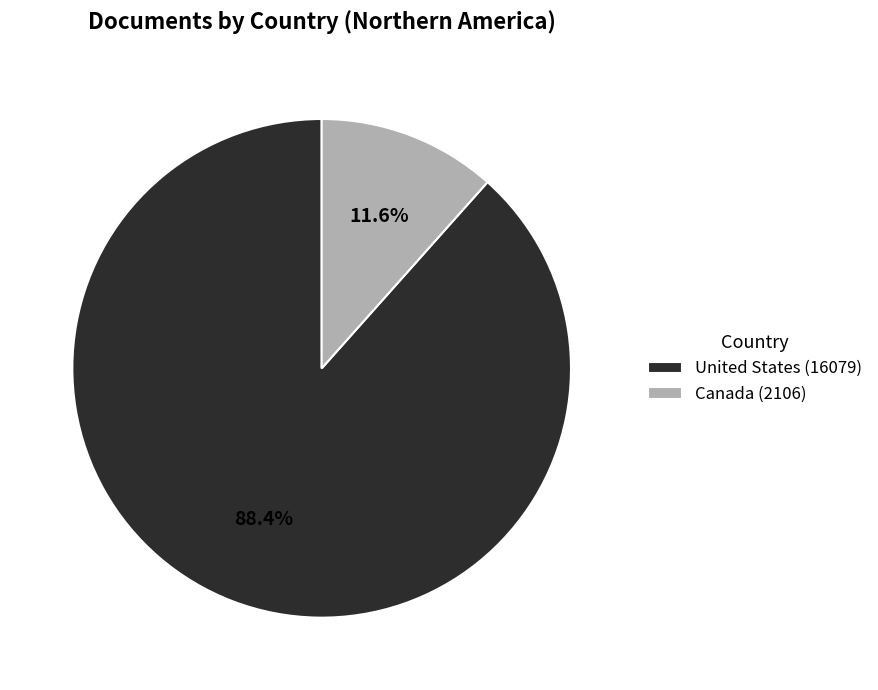

Count the number of slices in the pie.

2